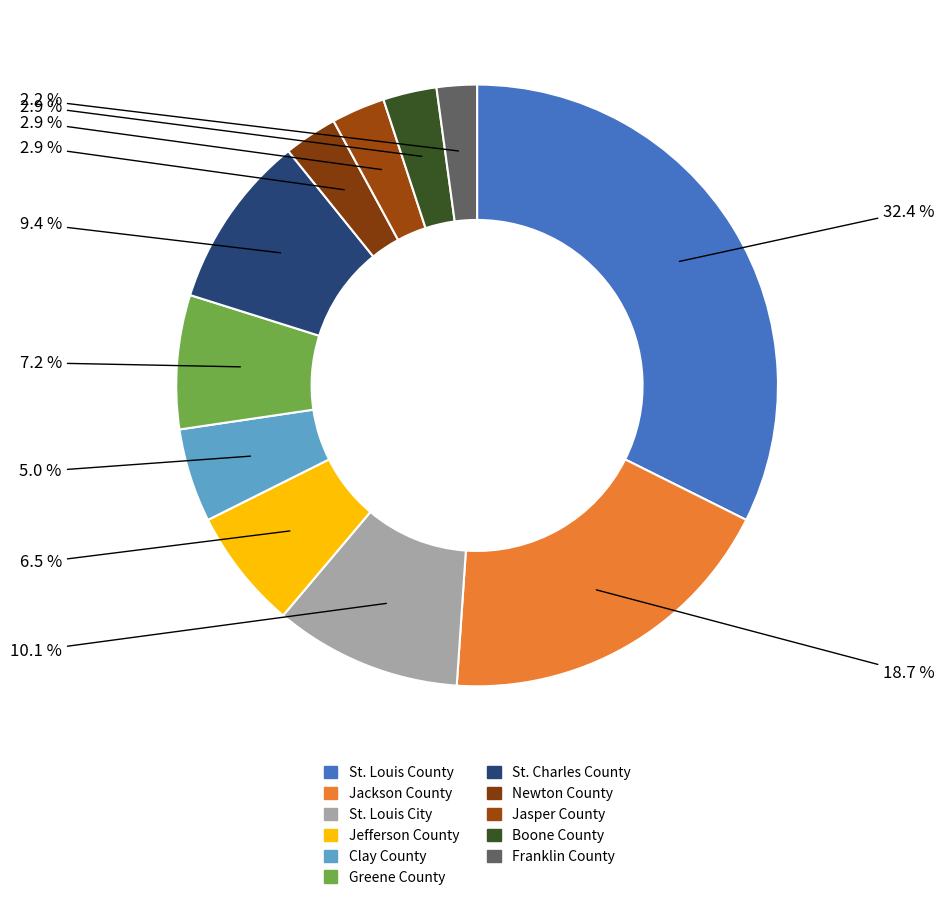

How many slices are in this pie chart?

11